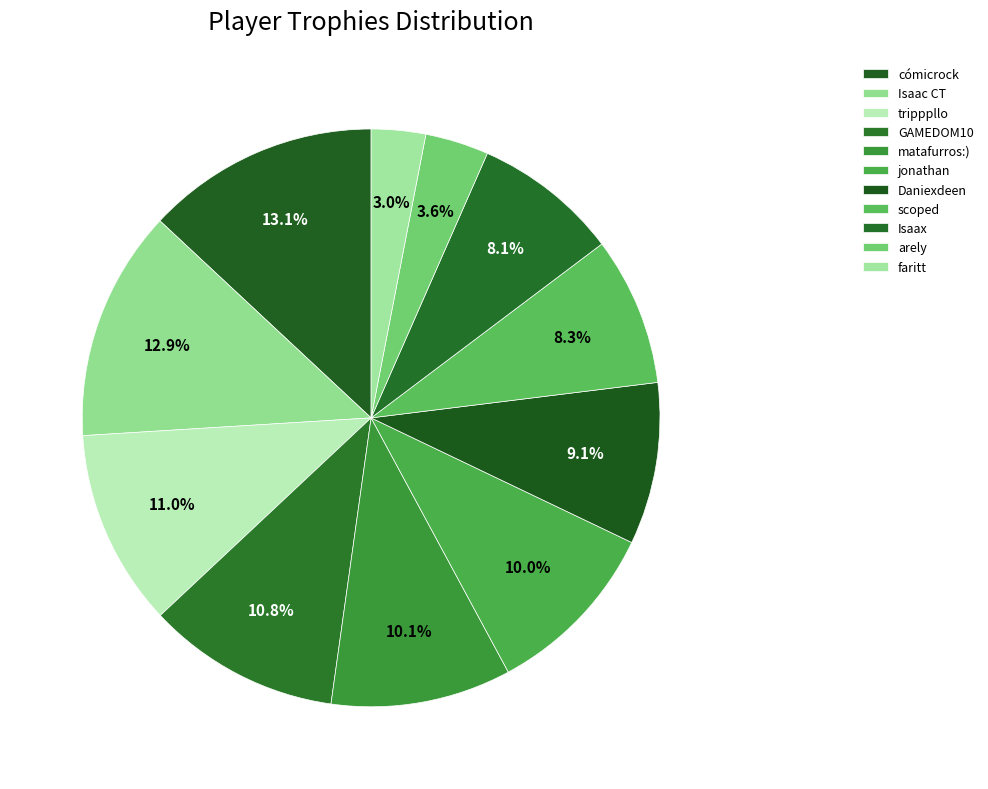

Is cómicrock the majority of the pie?

No